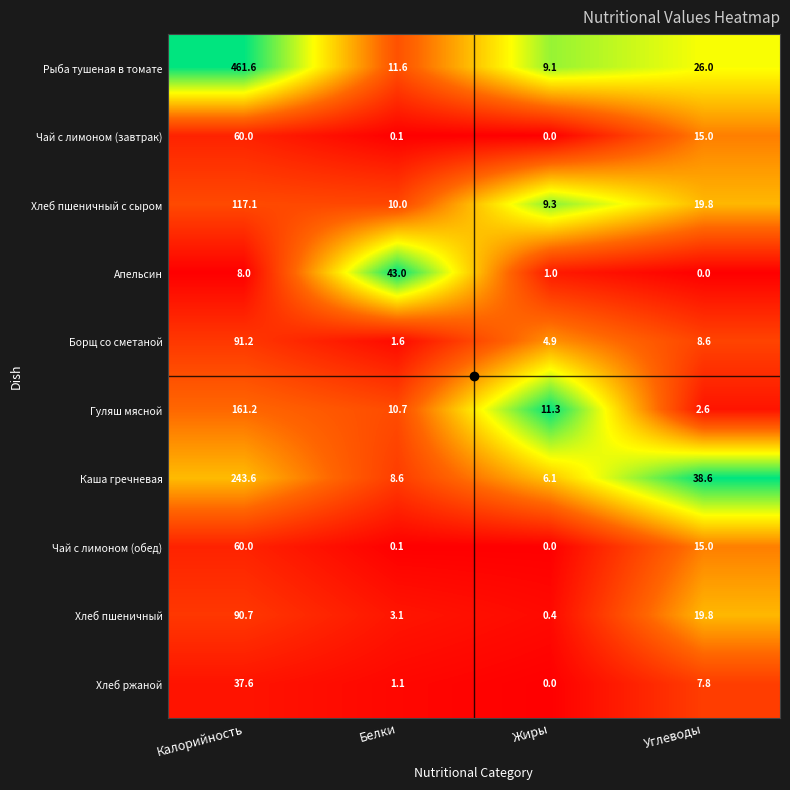

What is the average value of the Хлеб ржаной series?

11.6